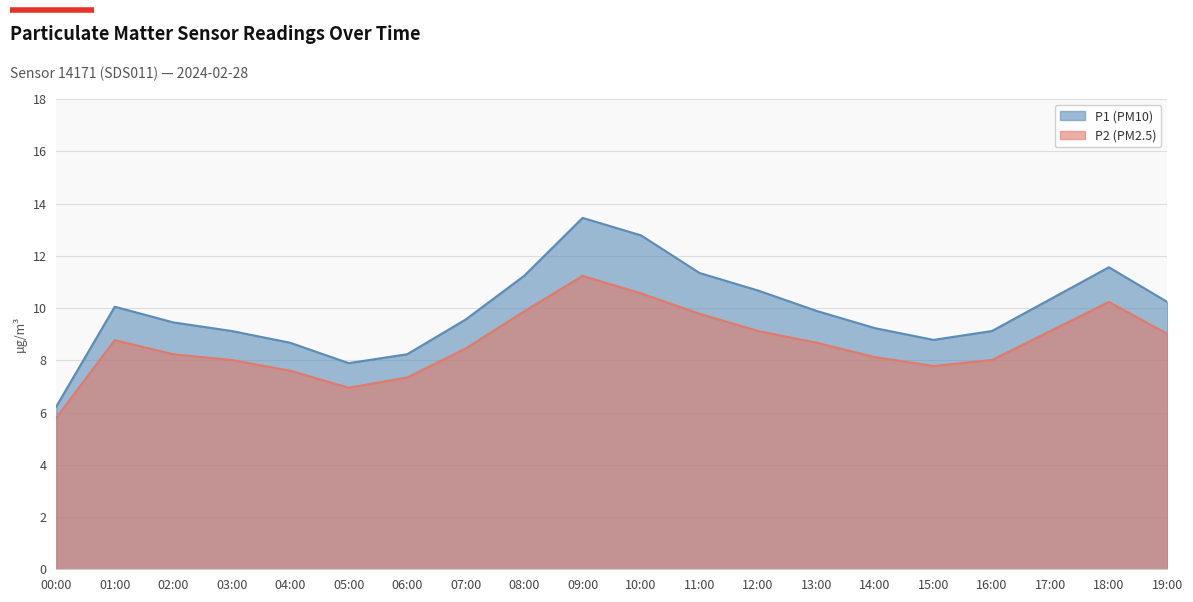

Which series changed the most between 00:00 and 05:00?

P1 (PM10)